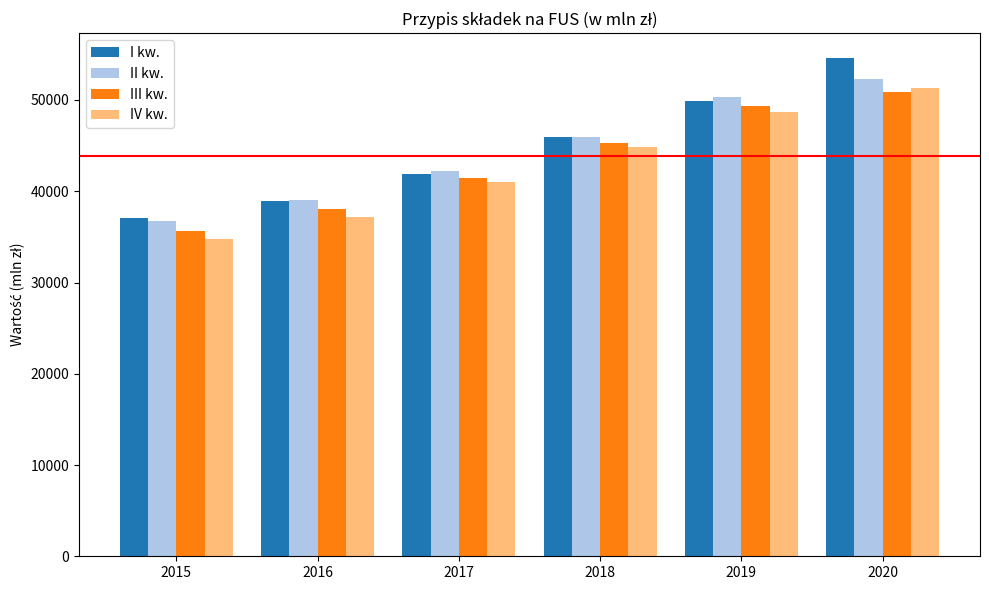

At how many categories does at least one series exceed 35256?

6